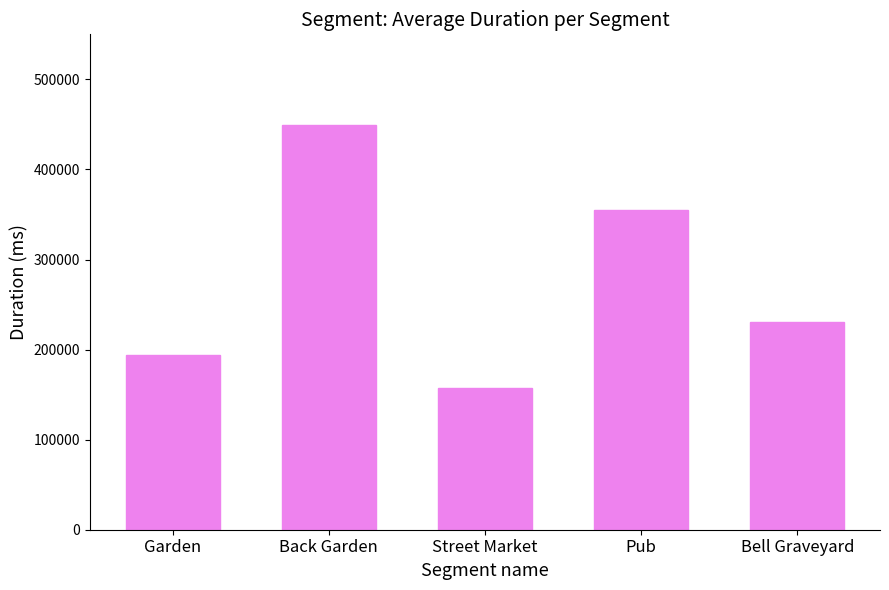

Reading left to right, what are all the values shown in this chart?

Garden=194381	Back Garden=449094	Street Market=156816	Pub=354798	Bell Graveyard=230811